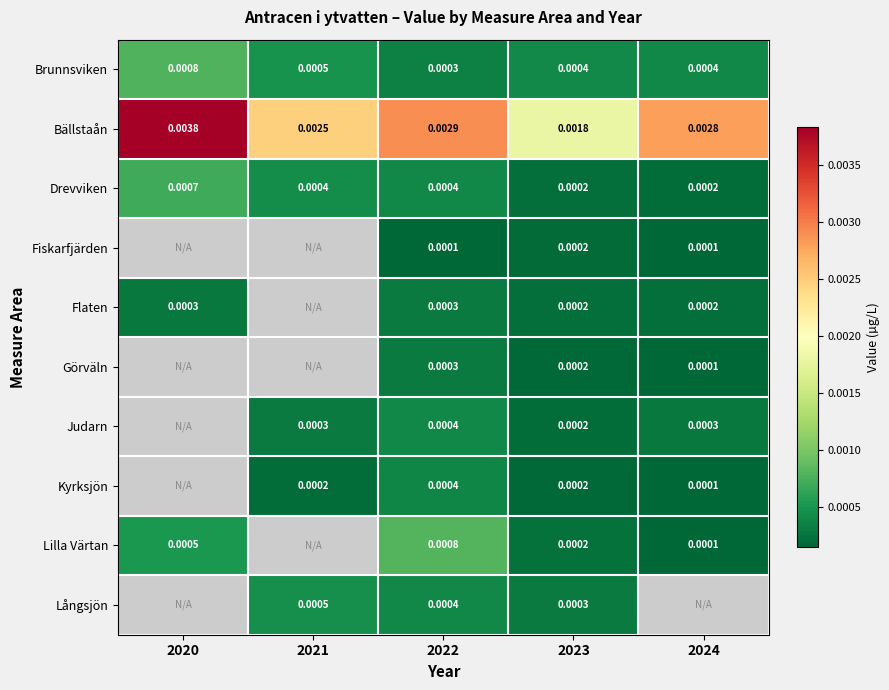

Is the value of Fiskarfjärden at 2024 greater than the value of Kyrksjön at 2023?

No